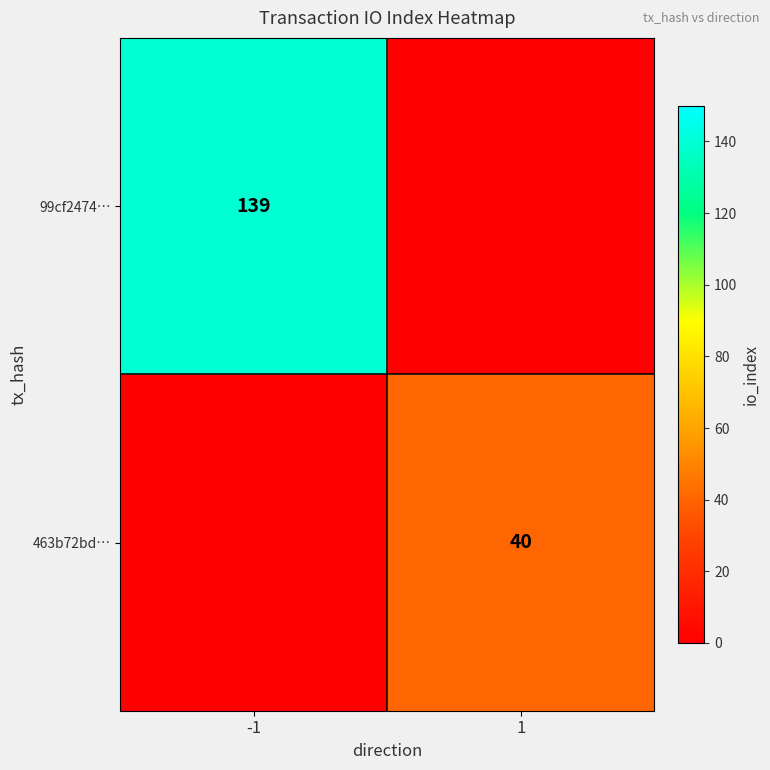

Count the number of categories in the chart.

2